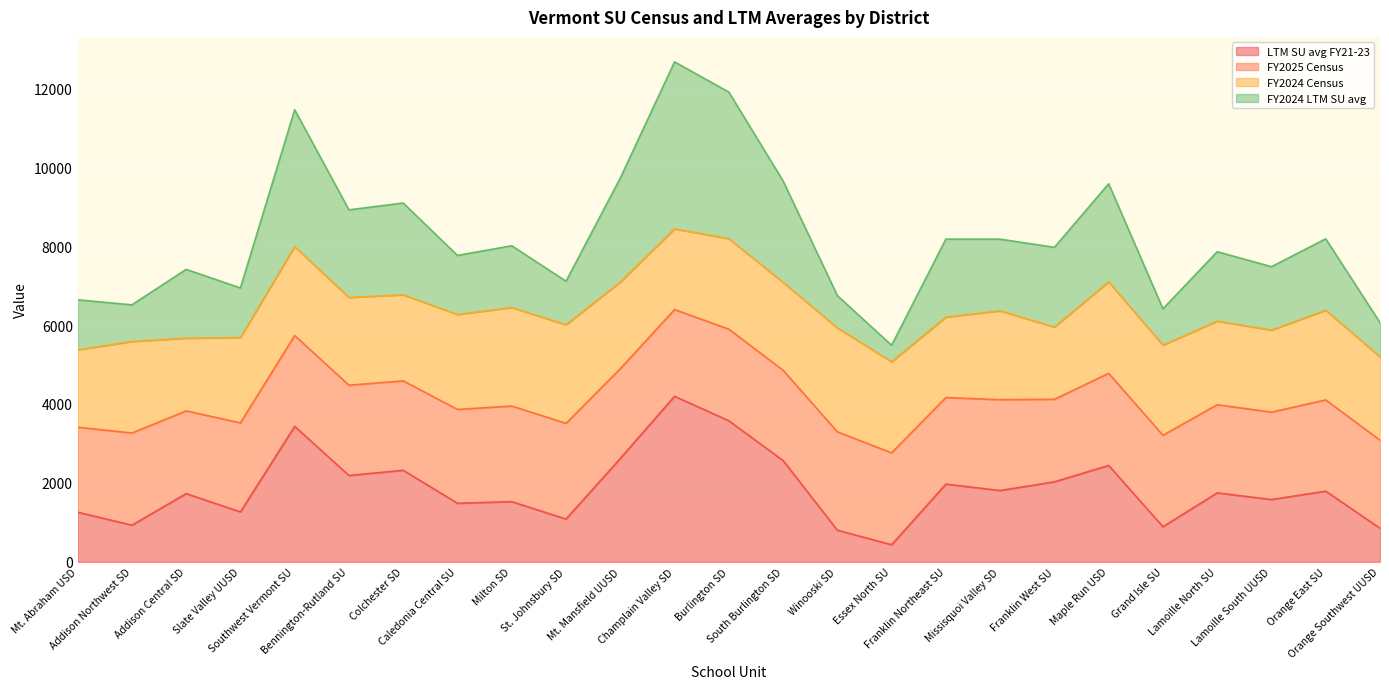

What is the maximum value for LTM SU avg FY21-23?

4195.7